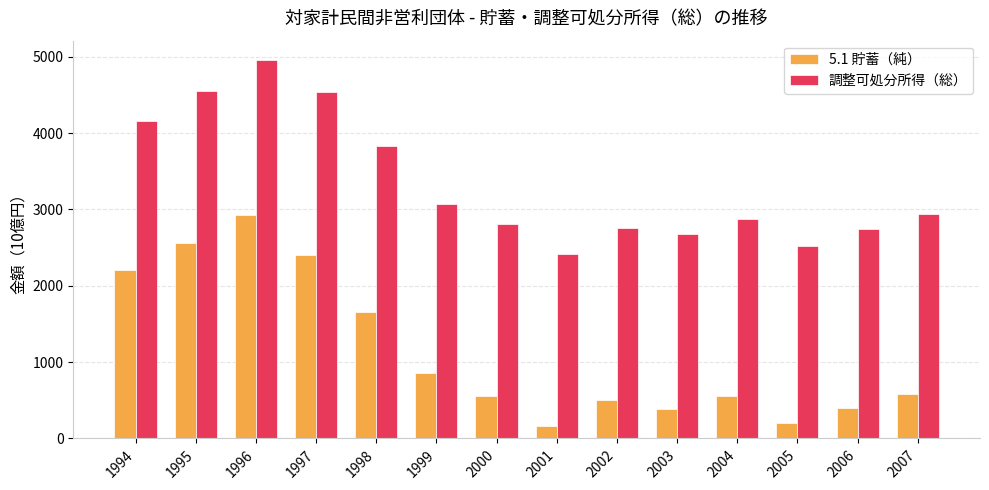

Rank the series by their maximum value, from highest to lowest.

調整可処分所得（総）, 5.1 貯蓄（純）